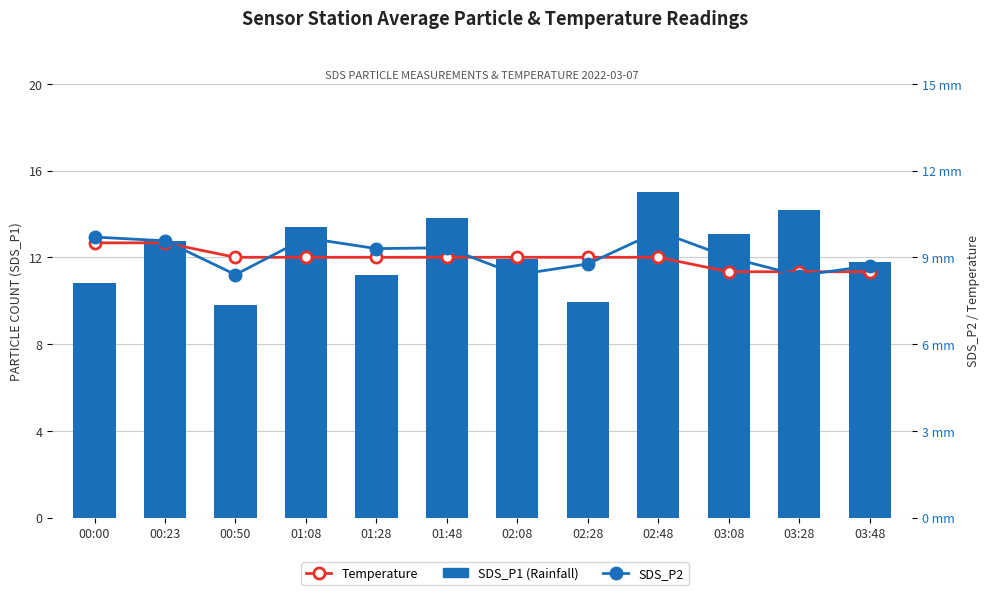

The value of SDS_P1 at 03:48 is 11.8. True or false?

True